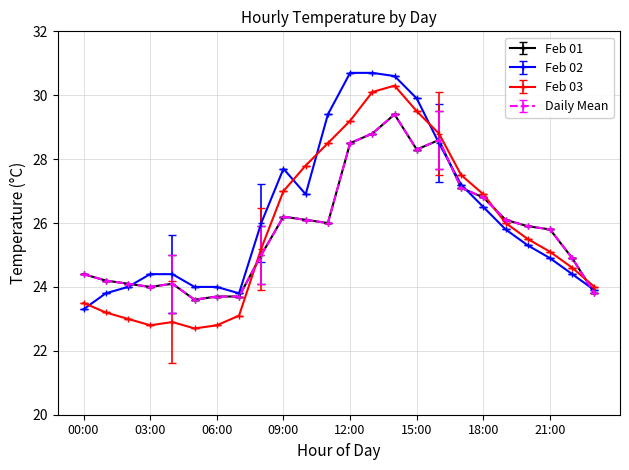

At which label is Feb 01 closest to 26?

11:00